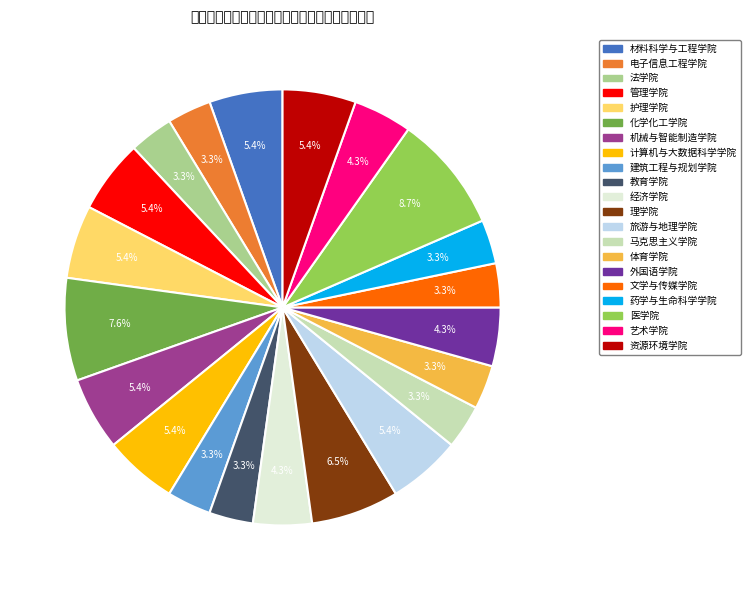

Does 电子信息工程学院 represent more than half of the total?

No